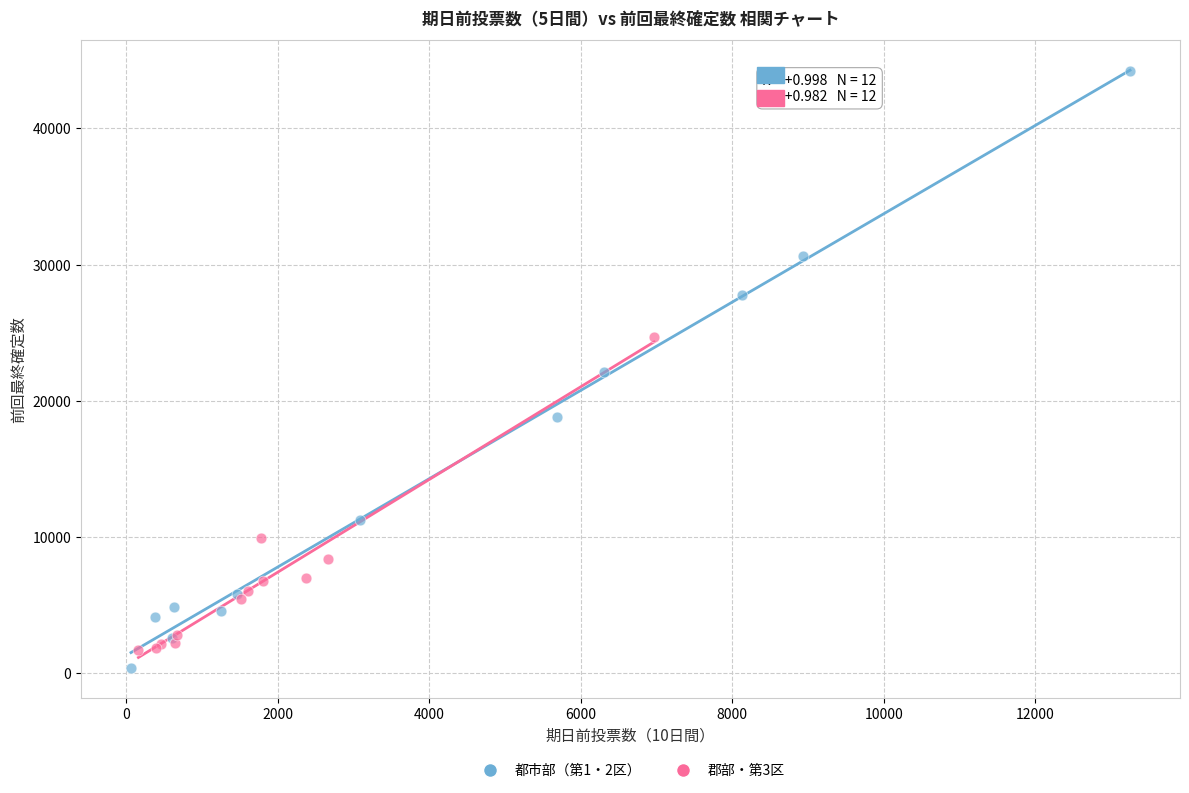

Which series has the widest spread of Y values?

都市部（第1・2区）